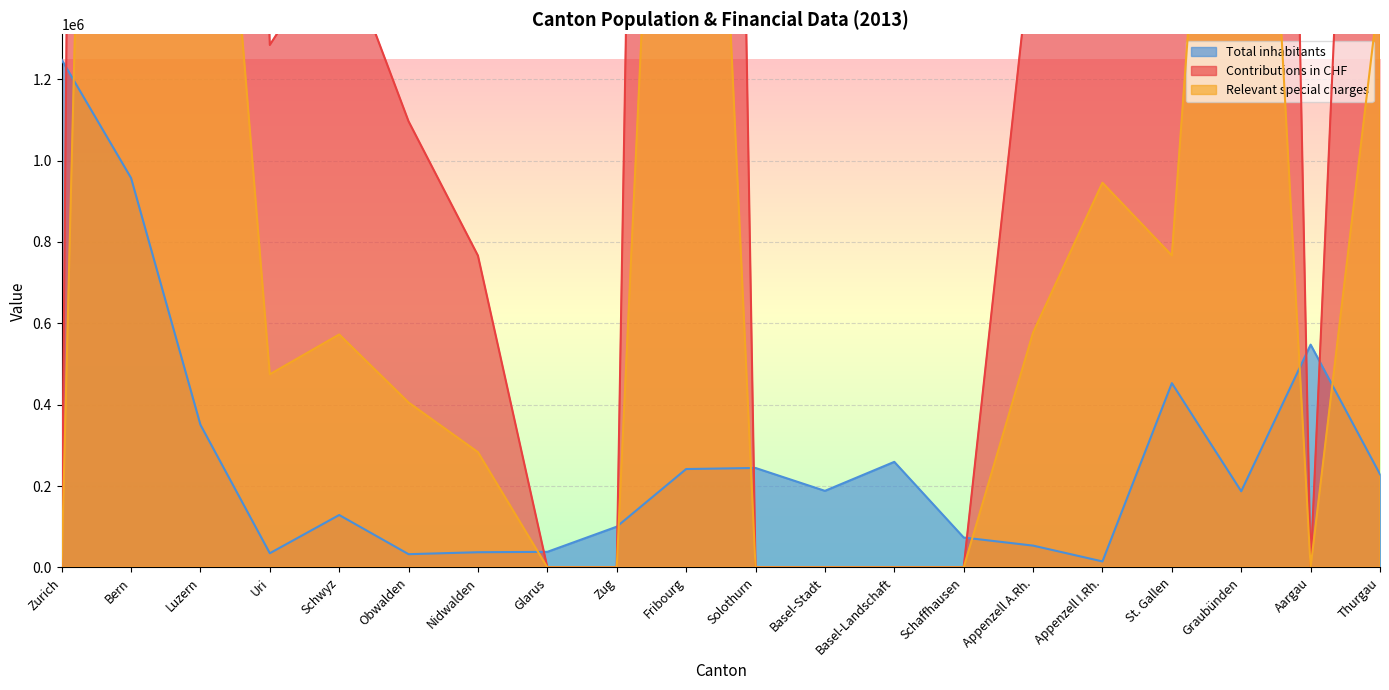

At which label does Contributions in CHF reach its minimum?

Zurich